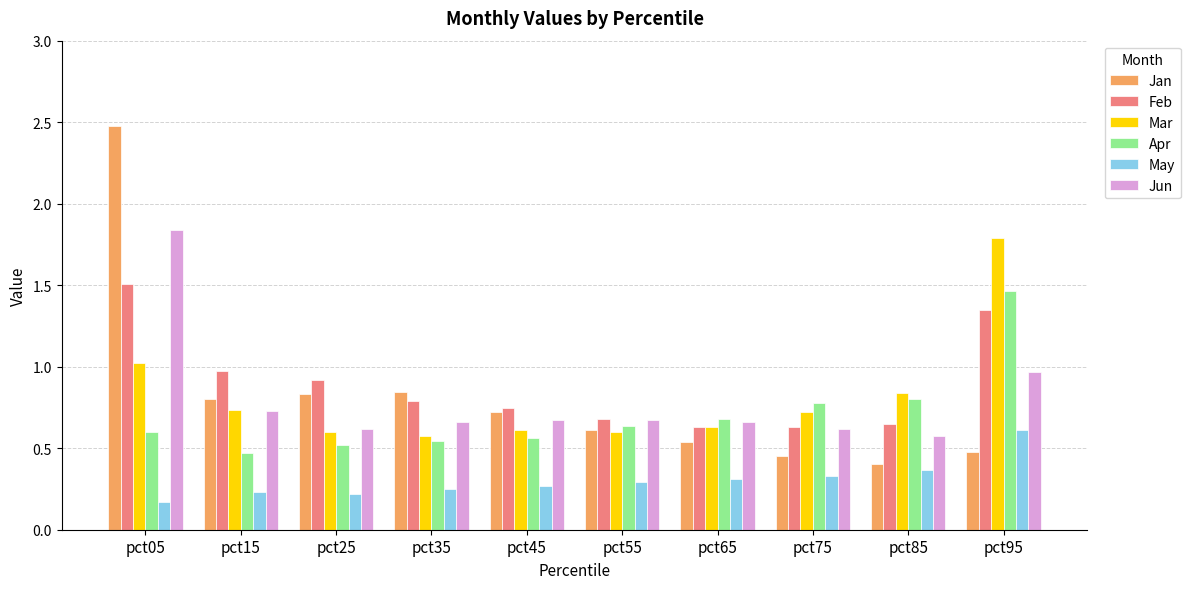

What are all the series names shown in the legend?

Jan, Feb, Mar, Apr, May, Jun